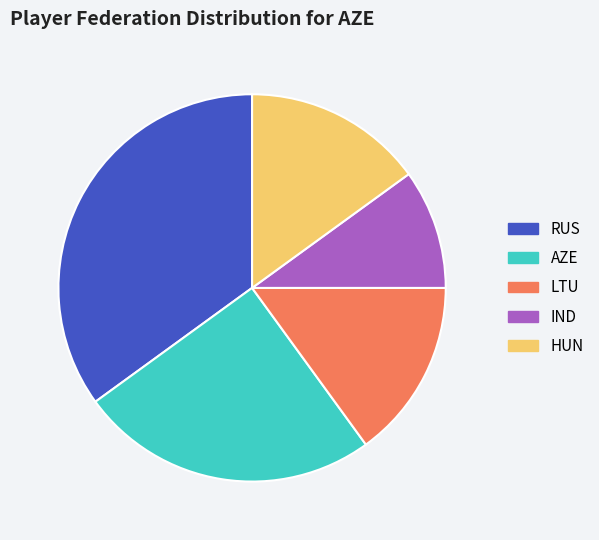

Approximately how many times larger is the value at RUS compared to HUN?

2.3